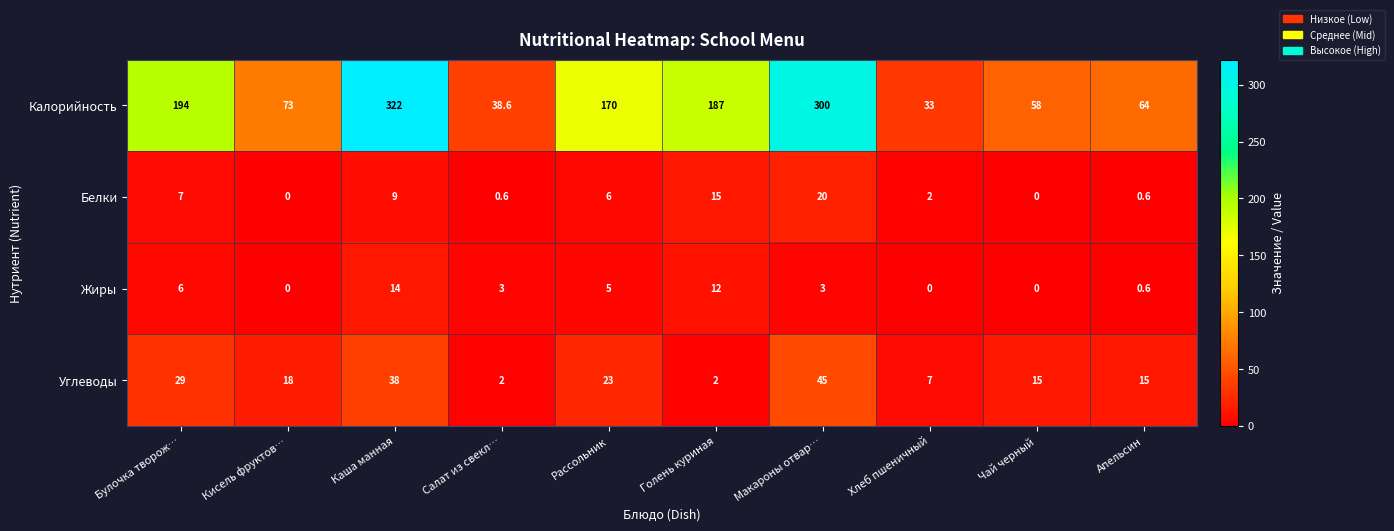

Where does the Белки series first go above 6?

Булочка творож…